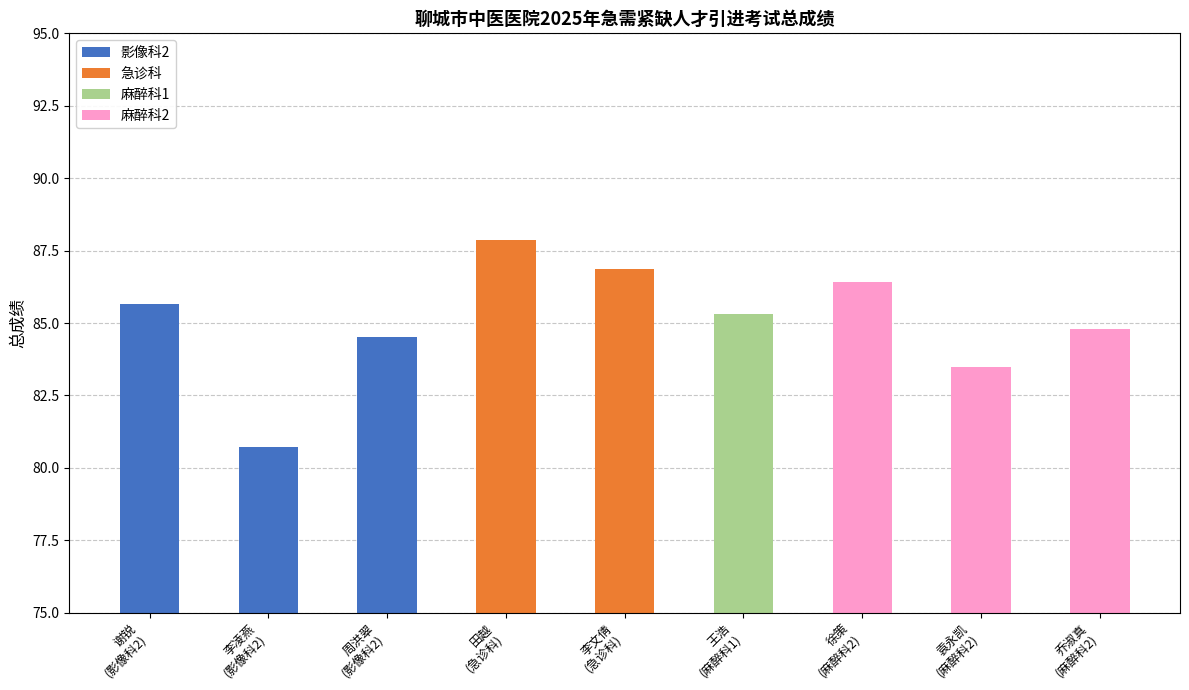

How many categories are shown in the chart?

9